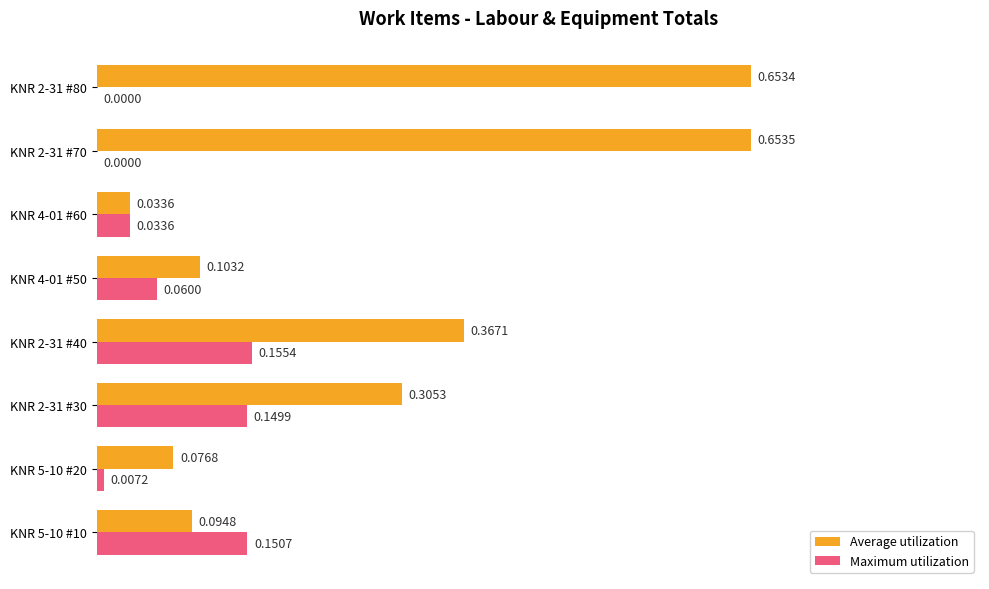

Between KNR 5-10 #10 and KNR 2-31 #80, which series saw the biggest shift?

Average utilization